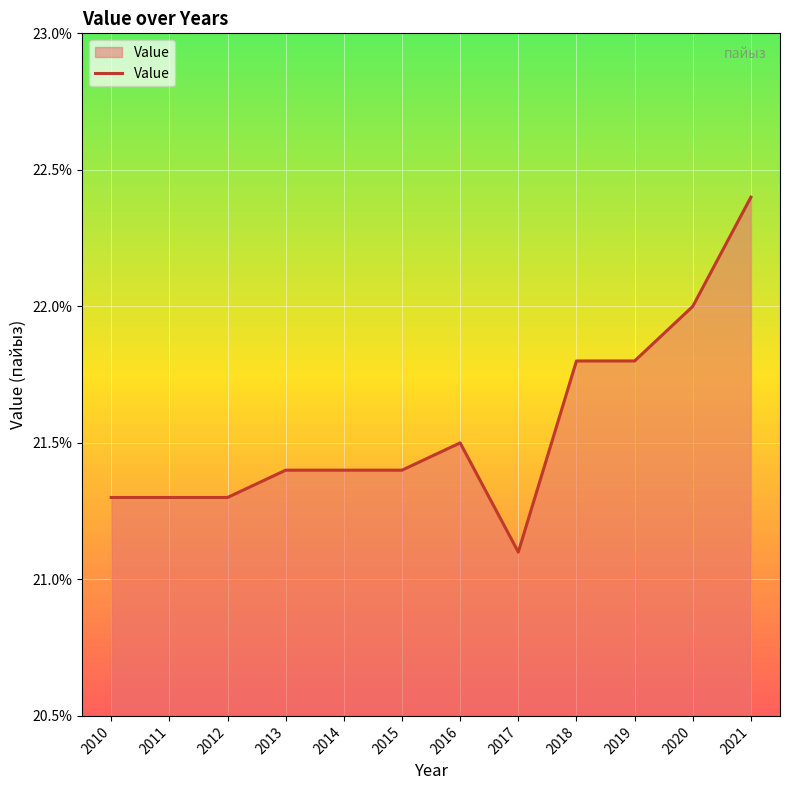

Approximately how many times larger is the value at 2013 compared to 2015?

1.0